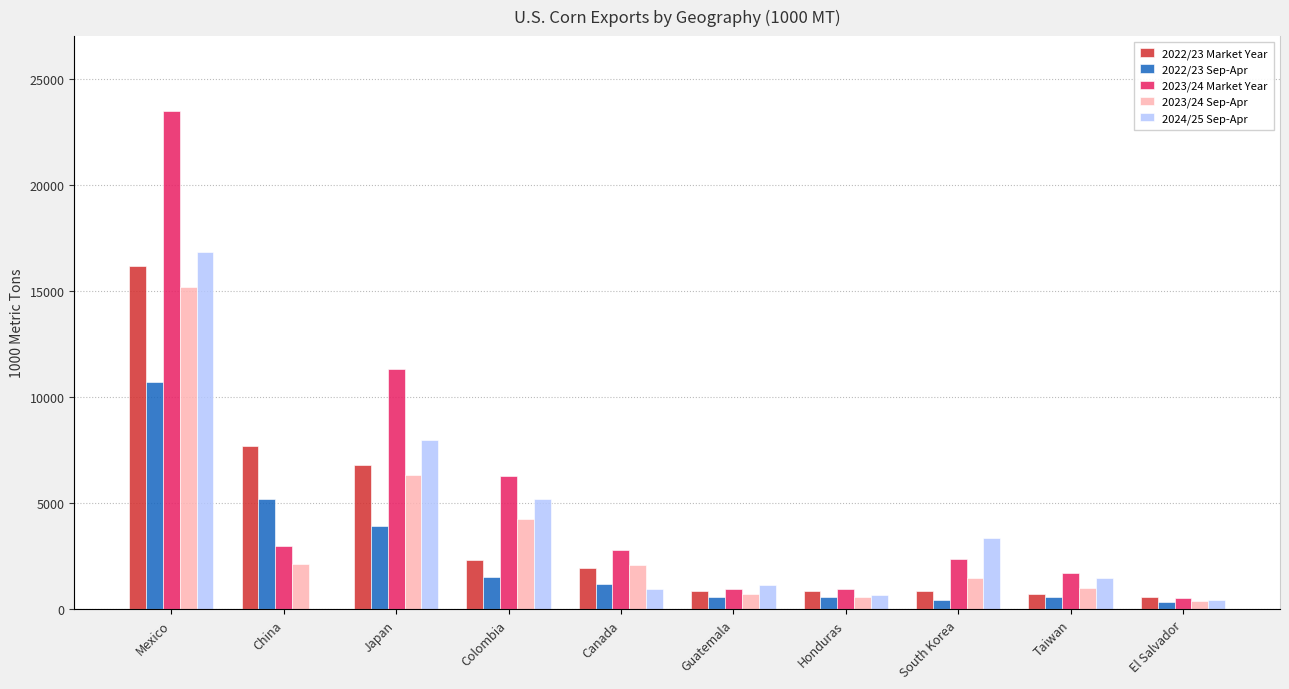

What are all the series names shown in the legend?

2022/23 Market Year, 2022/23 Sep-Apr, 2023/24 Market Year, 2023/24 Sep-Apr, 2024/25 Sep-Apr